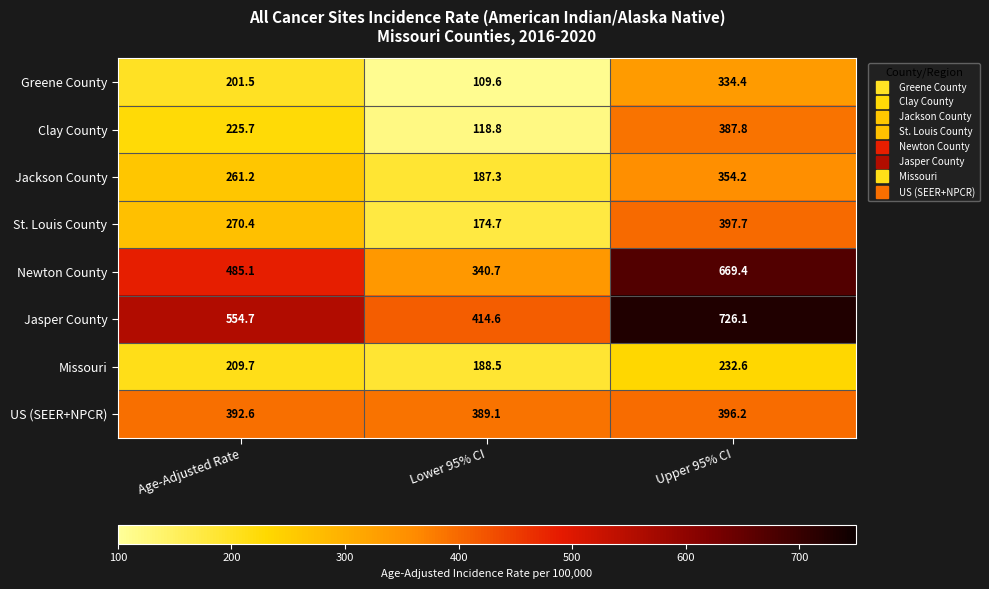

Which series changed the most between Lower 95% CI and Upper 95% CI?

Newton County